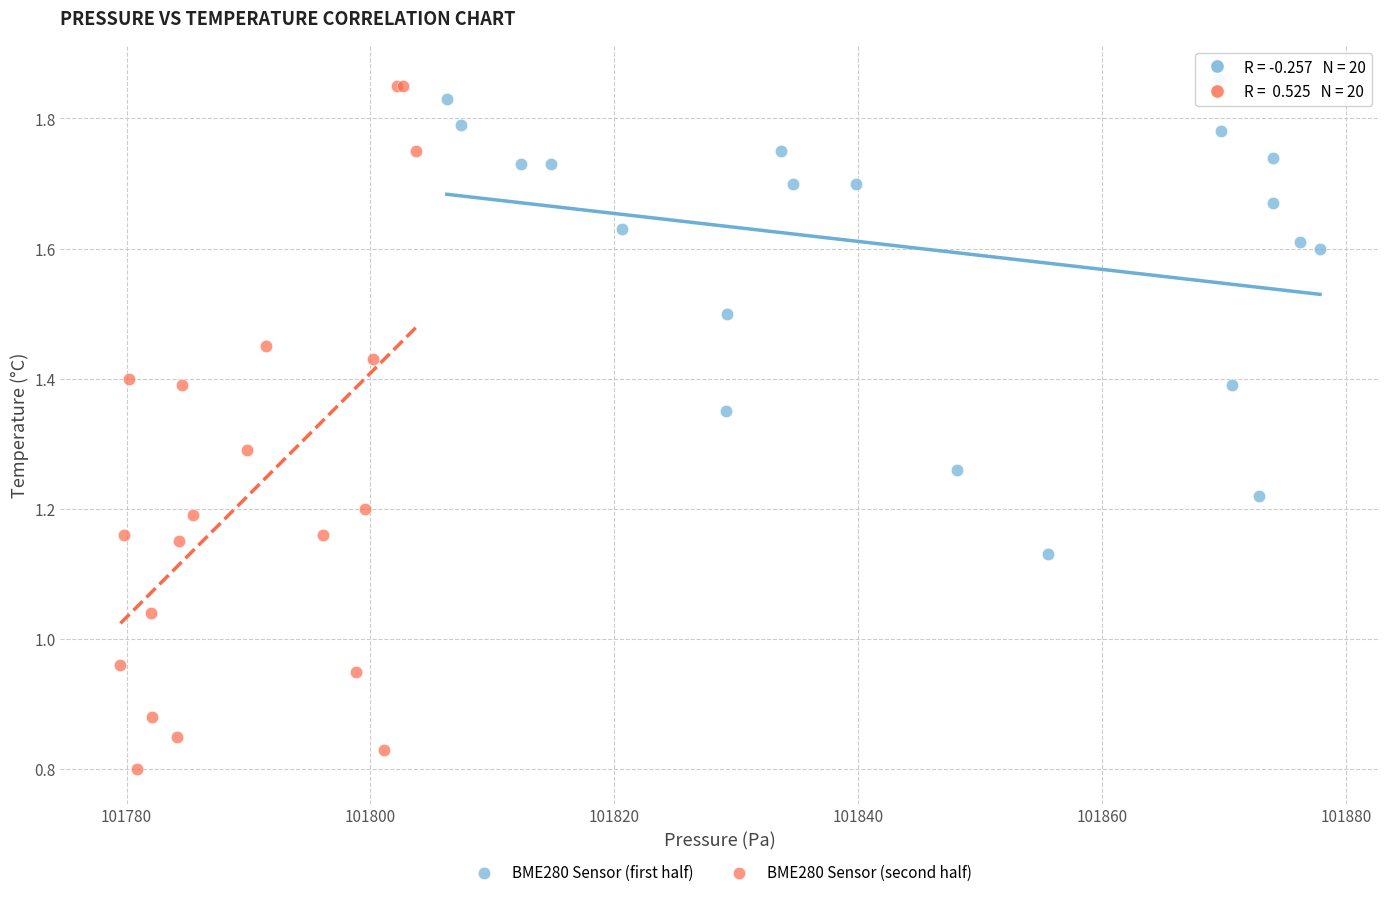

Which series contains the lowest Y value?

BME280 Sensor (second half)